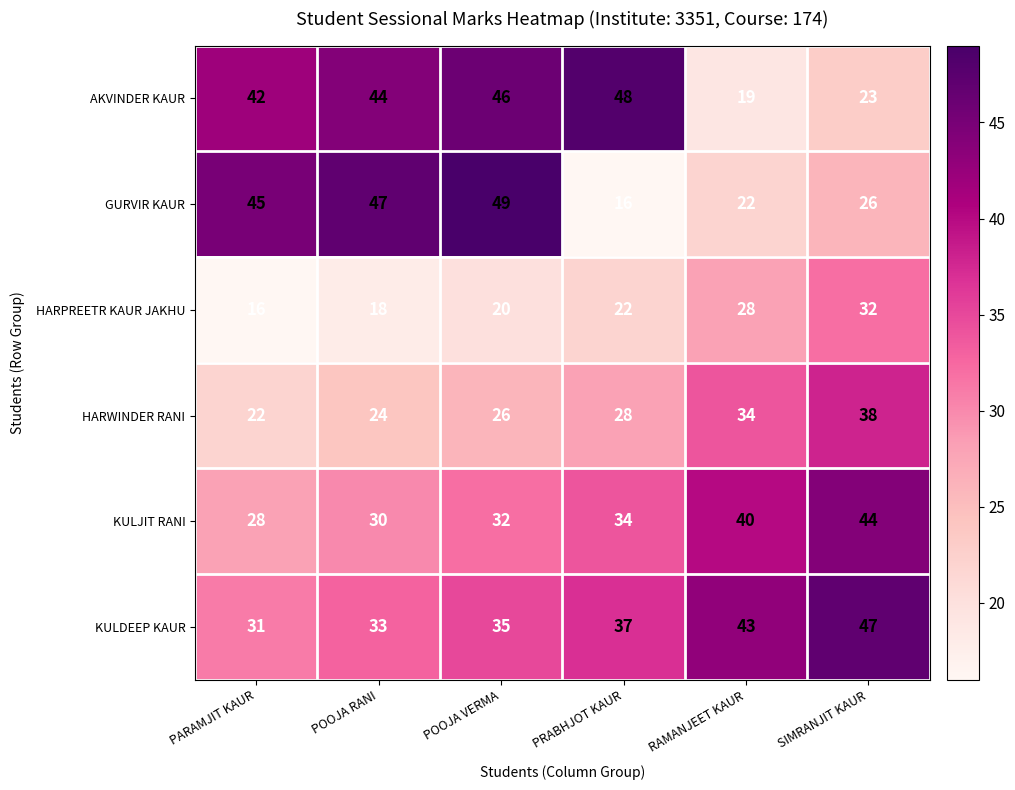

What is the minimum value shown in the chart?

16